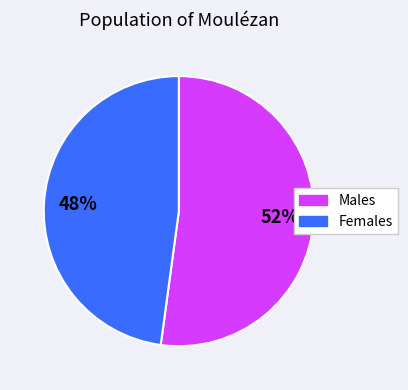

To the nearest percent, what is the average slice percentage?

50%